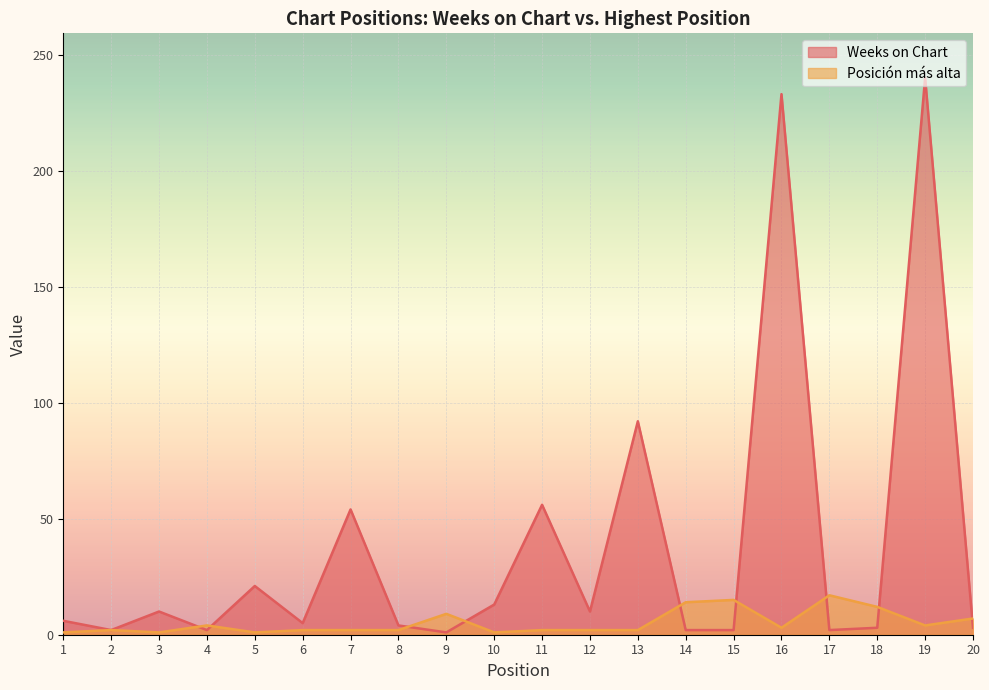

Rank the categories by Weeks on Chart value from lowest to highest.

9, 2, 4, 14, 15, 17, 18, 20, 8, 6, 1, 3, 12, 10, 5, 7, 11, 13, 16, 19